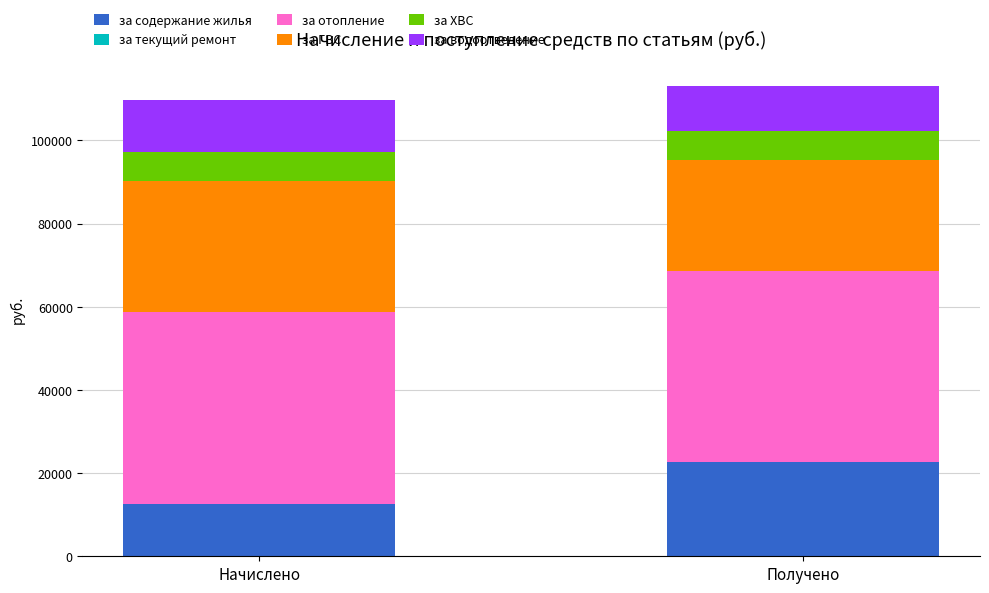

What is the total value across all series at Получено?

113127.7